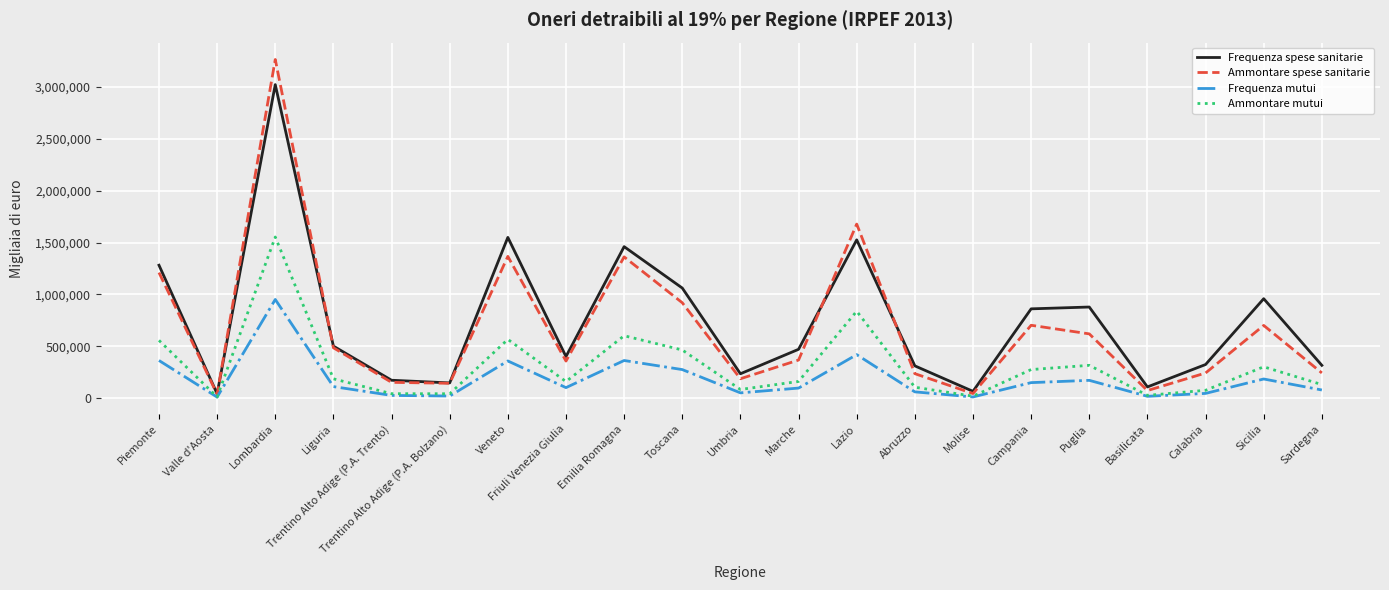

What is the sum of all Frequenza mutui values?

3846769